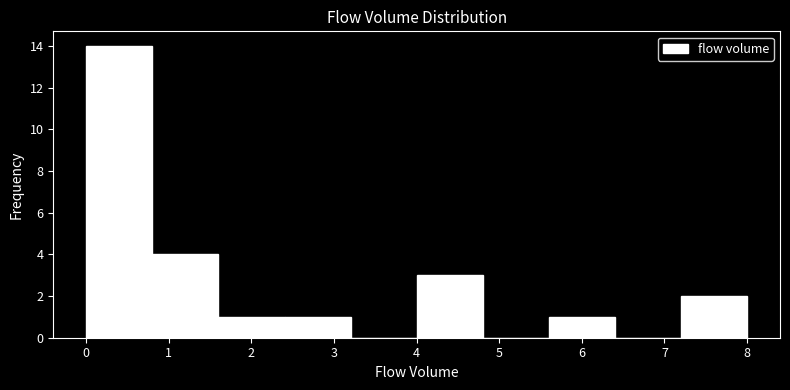

How tall is the bar that spans 5.6 to 6.4 on the x-axis? The values are not printed on the chart, so give them approximately, as read against the axis.

1